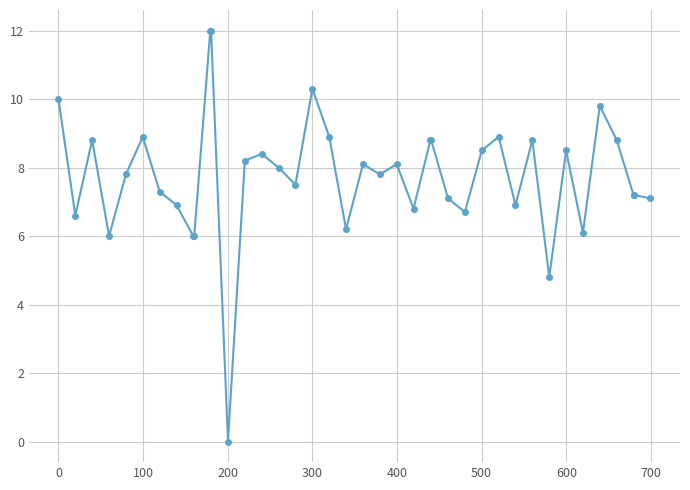

True or false: the data has more than 0 interior local peaks.

True